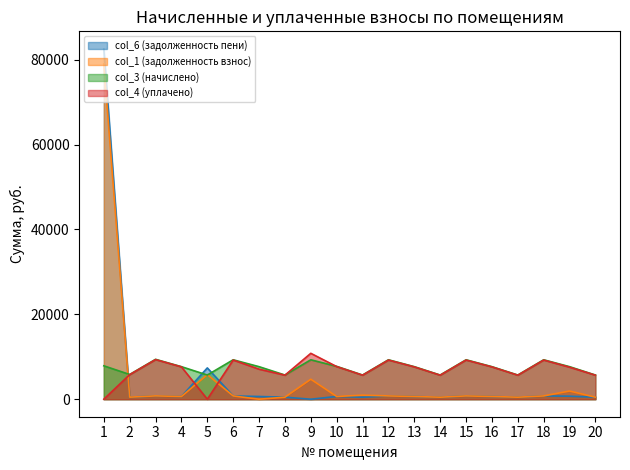

What is the difference between the maximum and minimum values in the col_4 (уплачено) series?

10813.7